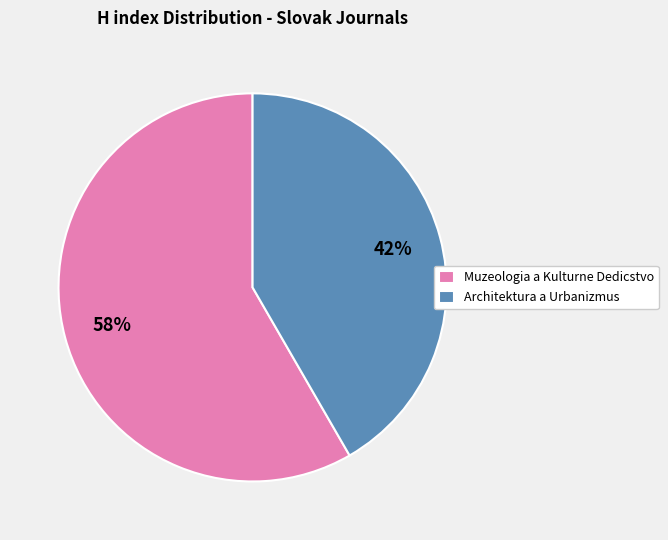

What is the ratio of the value at Muzeologia a Kulturne Dedicstvo to the value at Architektura a Urbanizmus?

1.4